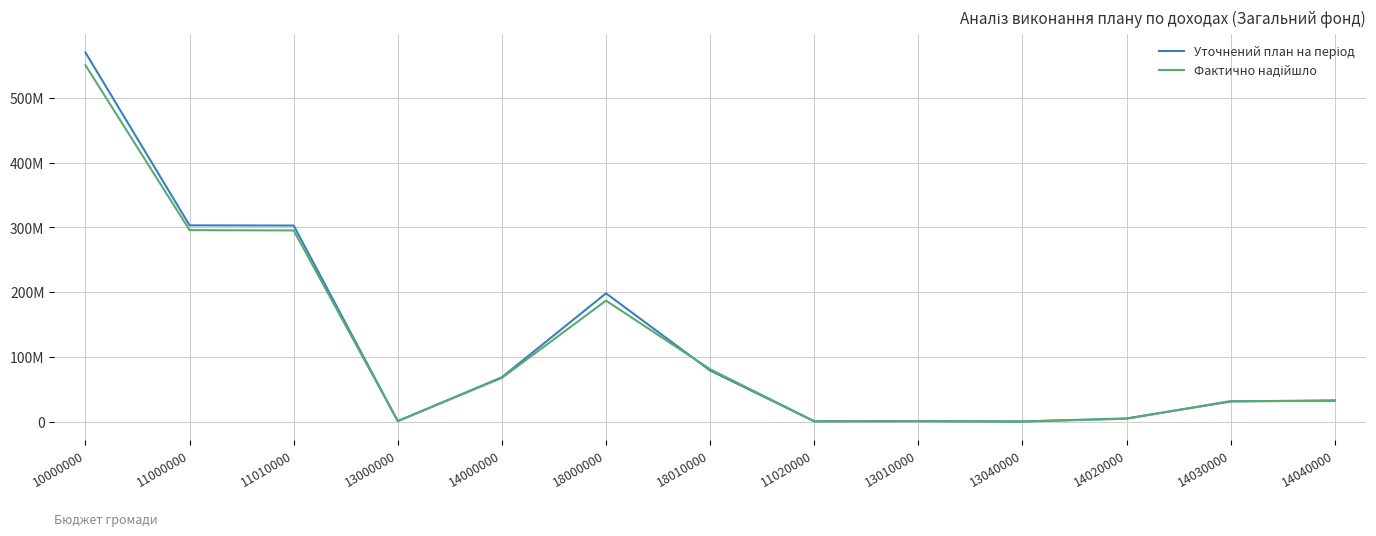

True or false: Фактично надійшло and Уточнений план на період cross at least once.

True